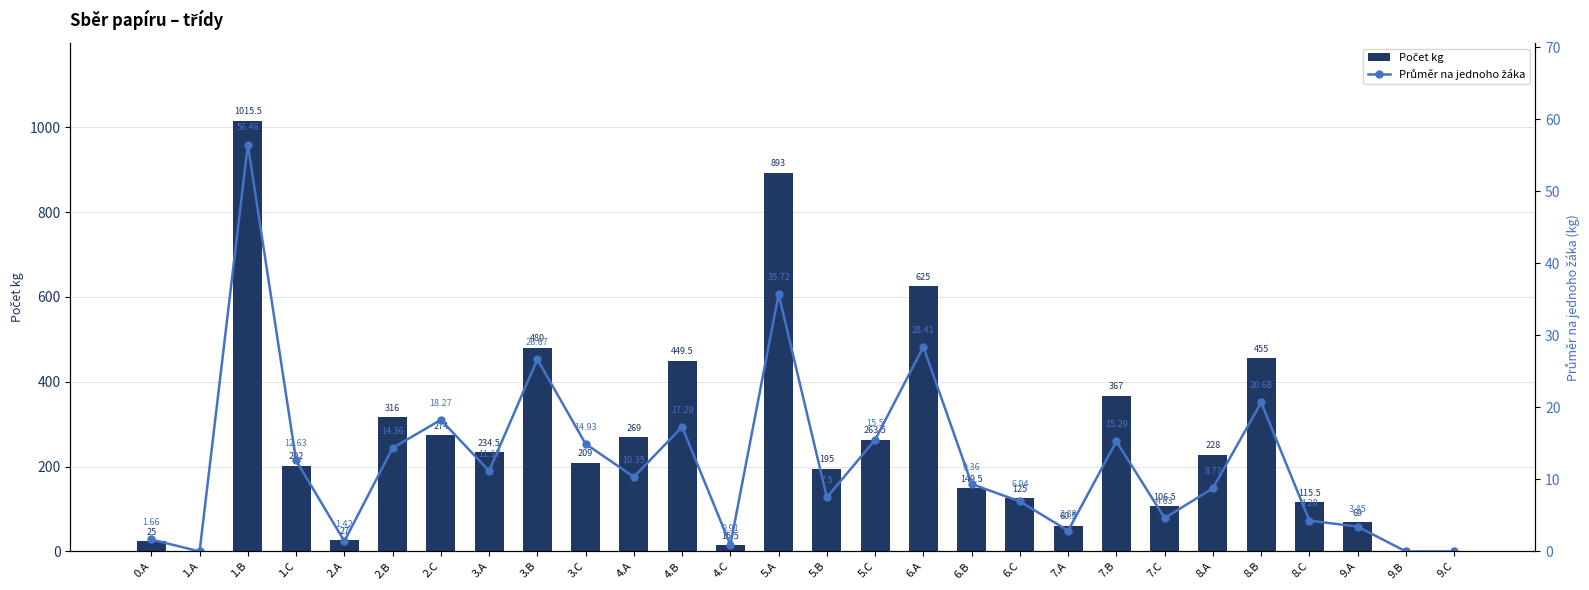

What position from the right is 9.A?

3